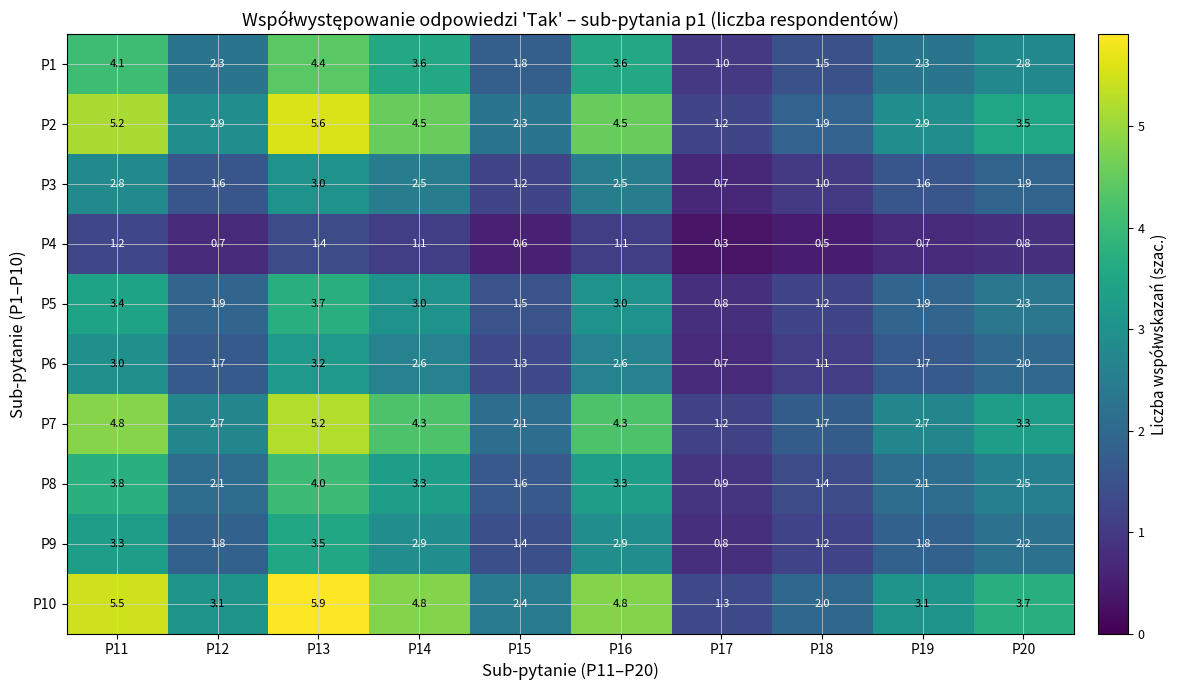

How many data points does each series have?

10